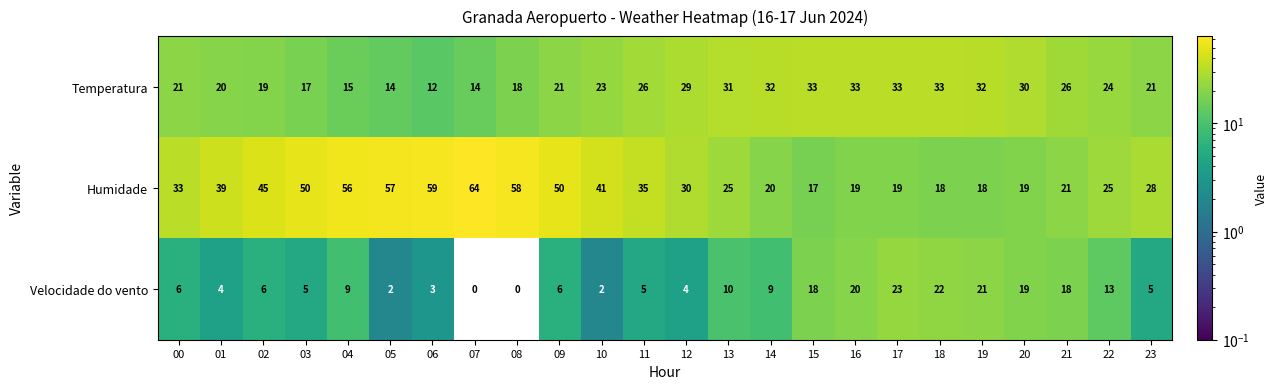

Rank the series by their average value, from highest to lowest.

Humidade, Temperatura, Velocidade do vento